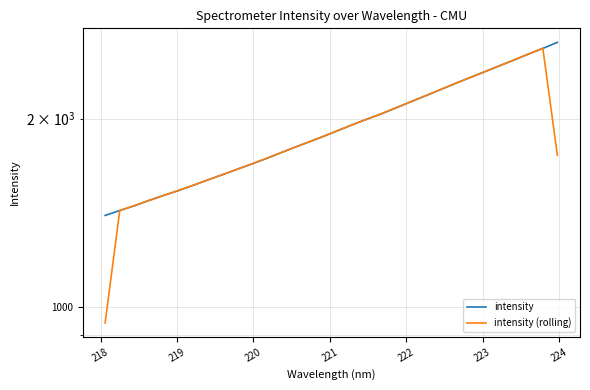

List the series in order of their overall mean, highest first.

intensity, intensity (rolling)